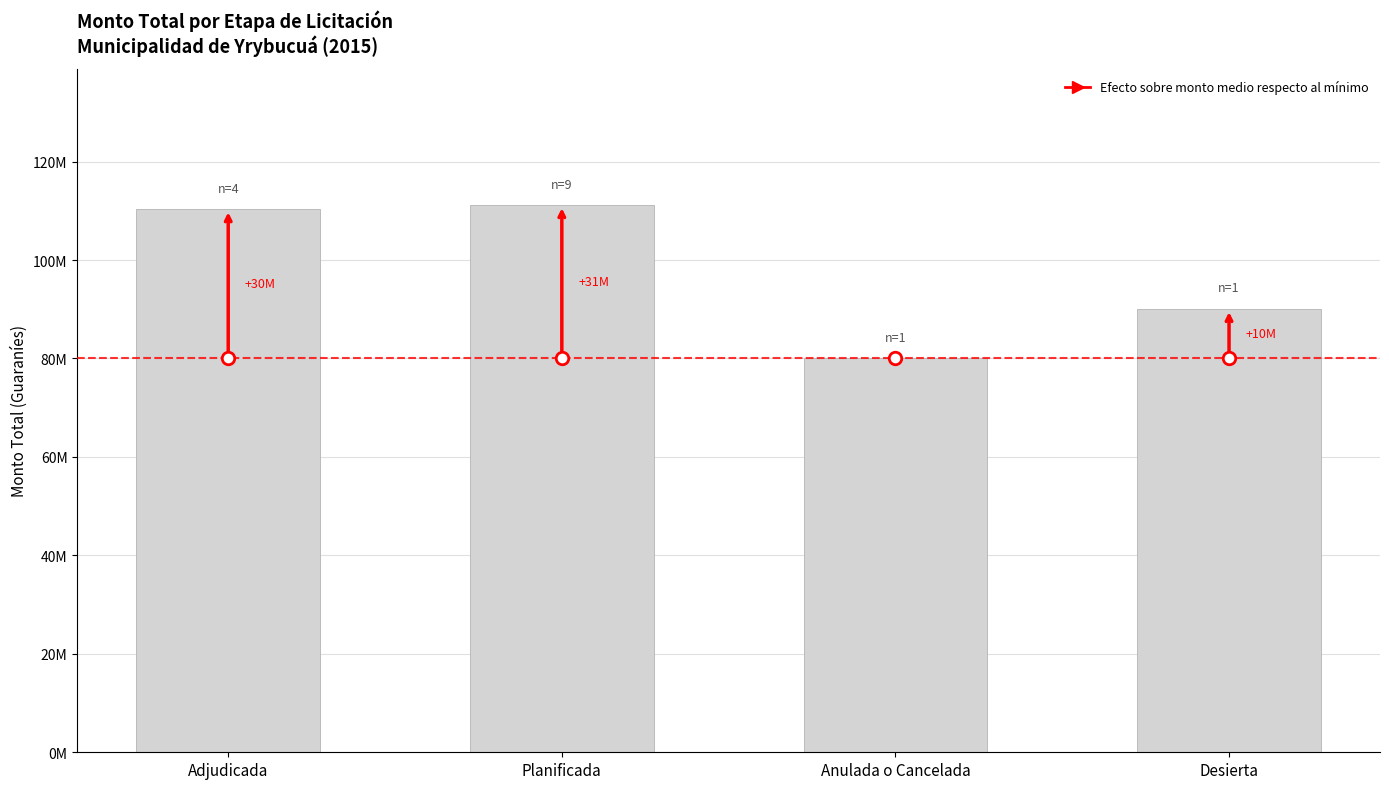

What is the change in value from Planificada to Desierta?

-21111111